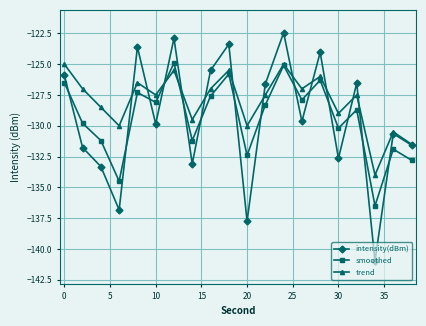

How many interior local valleys does the intensity(dBm) series have?

7